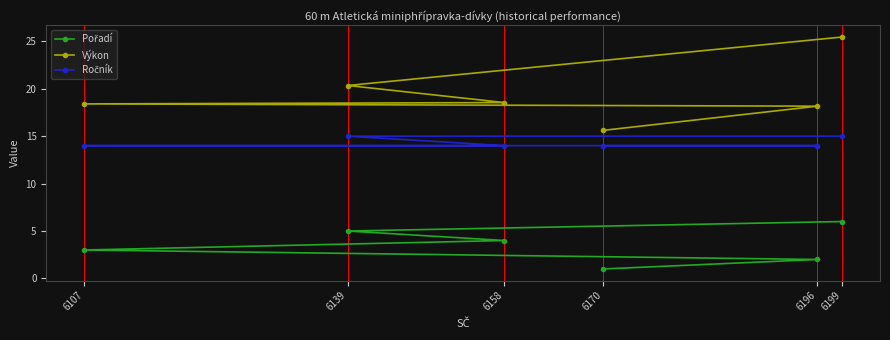

What is the value of the Výkon point at the 3rd from the left?

18.5